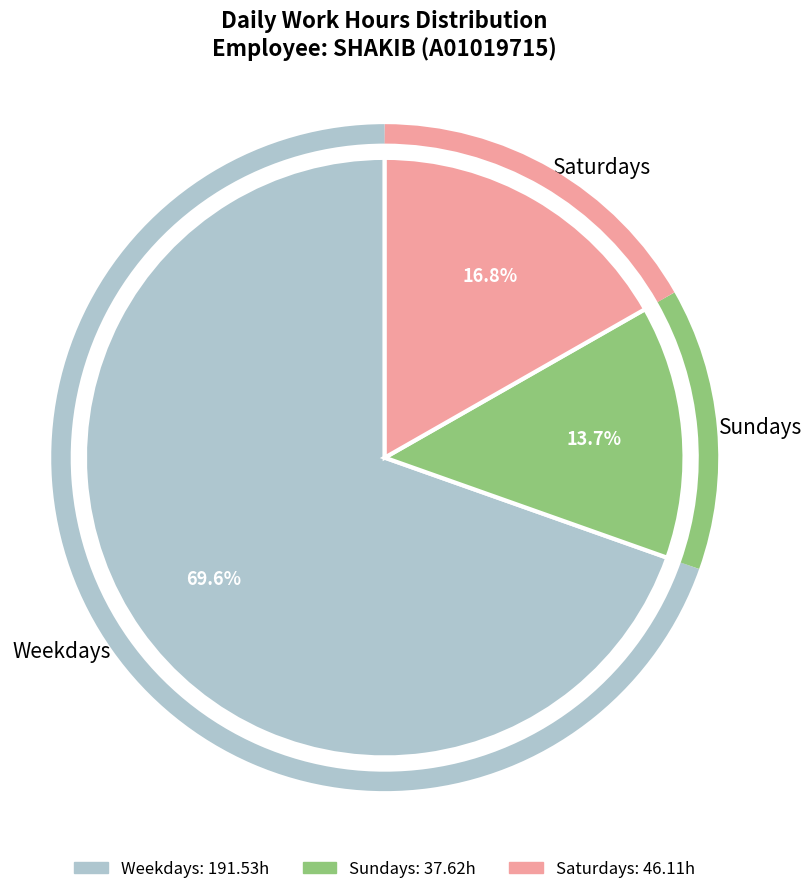

Is there a majority slice in this chart?

Yes